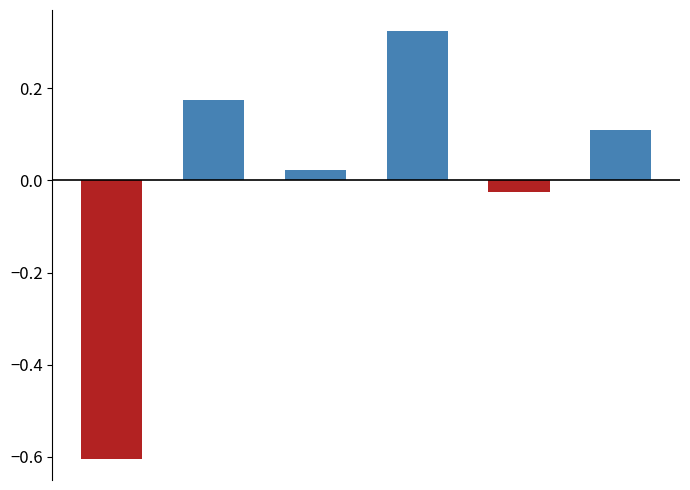

List the series in order of their overall mean, highest first.

positive, negative